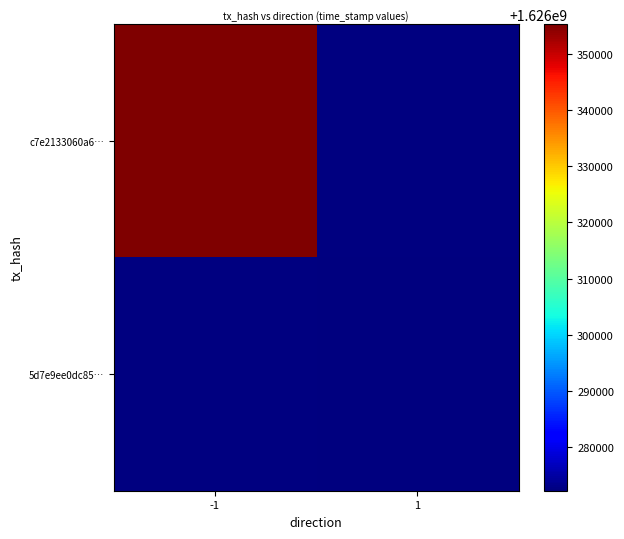

What is the greatest value displayed?

1626355233